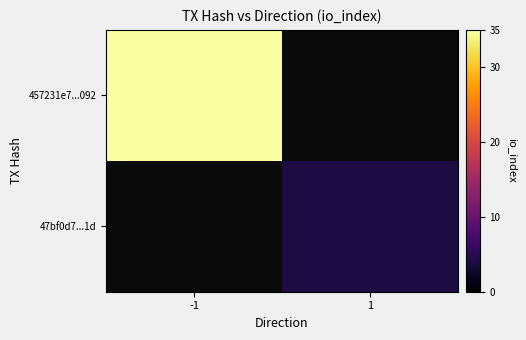

The 47bf0d7...1d series shows 4.0 at 1. True or false?

True